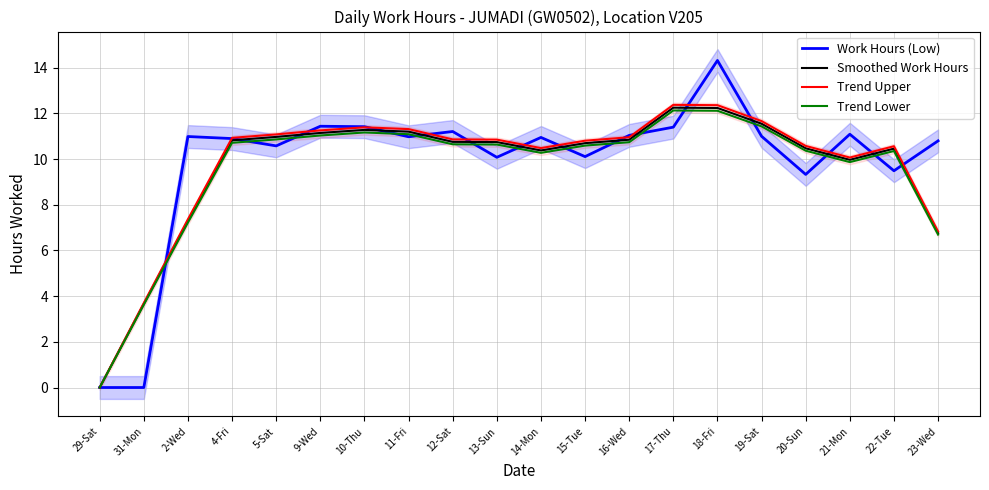

Reading left to right, what are all the values shown in this chart?

Work Hours (Low): 0.0	0.0	11.0	10.9	10.6	11.4	11.4	11.0	11.2	10.1	10.9	10.1	11.0	11.4	14.3	11.0	9.3	11.1	9.5	10.8
Smoothed Work Hours: 0.0	3.7	7.3	10.8	11.0	11.1	11.3	11.2	10.8	10.7	10.4	10.7	10.8	12.3	12.2	11.5	10.5	10.0	10.5	6.8
Trend Upper: 0.0	3.7	7.4	10.9	11.1	11.3	11.4	11.3	10.9	10.9	10.5	10.8	11.0	12.4	12.4	11.7	10.6	10.1	10.6	6.8
Trend Lower: 0.0	3.6	7.2	10.7	10.9	11.0	11.2	11.1	10.6	10.6	10.3	10.6	10.7	12.1	12.1	11.4	10.4	9.9	10.4	6.7